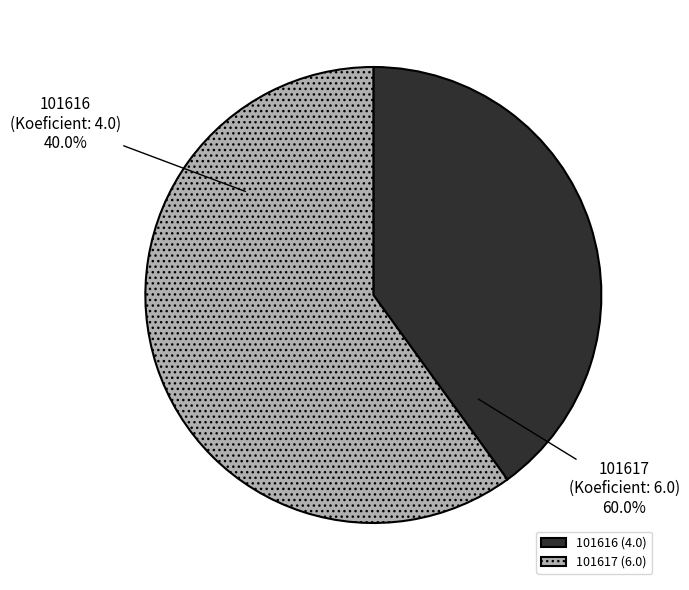

Combined, what portion of the pie is 101616 and 101617?

100.0%